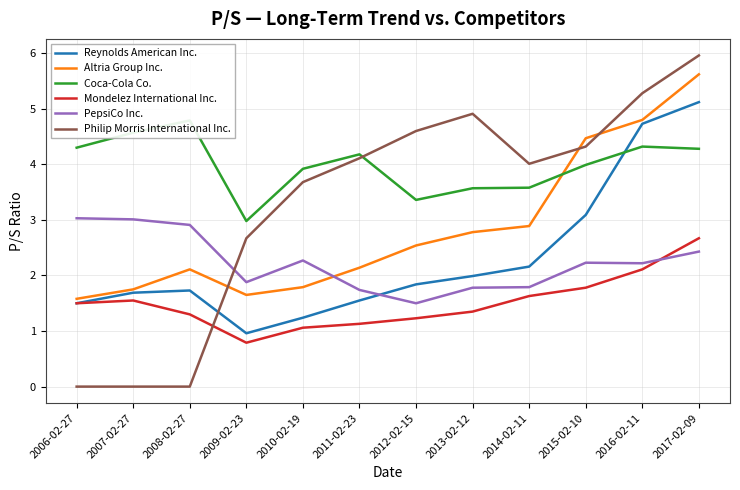

What is the label of the 5th point from the right?

2013-02-12